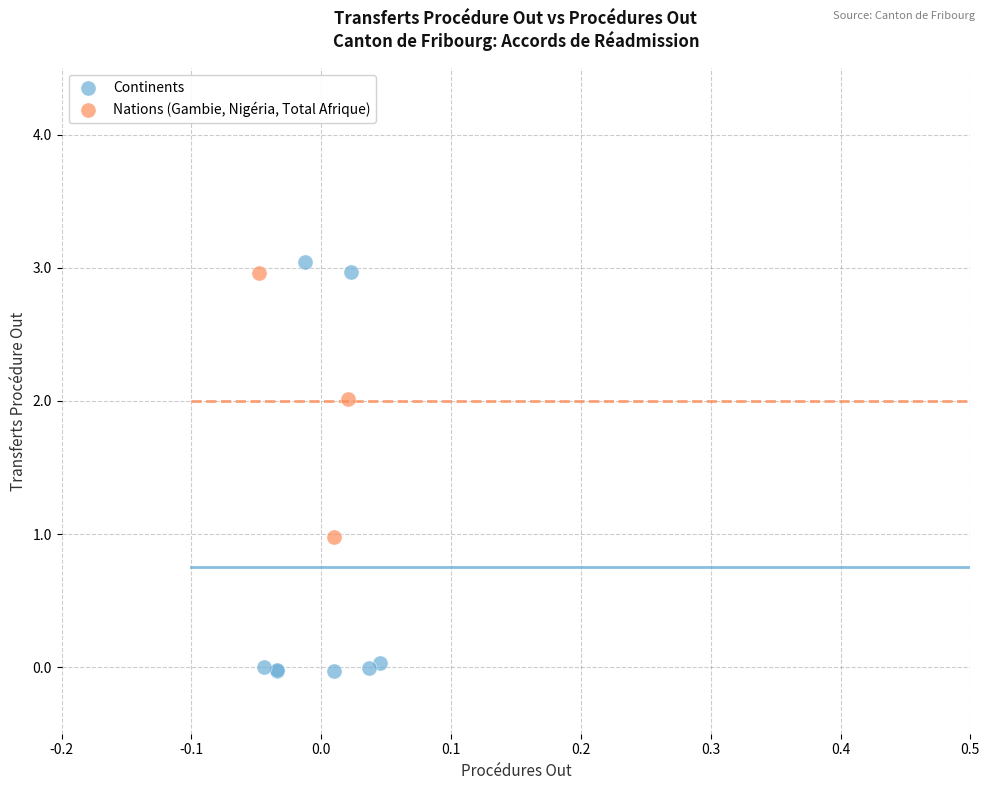

What are all the series names shown in the legend?

Continents, Nations (Gambie, Nigéria, Total Afrique)